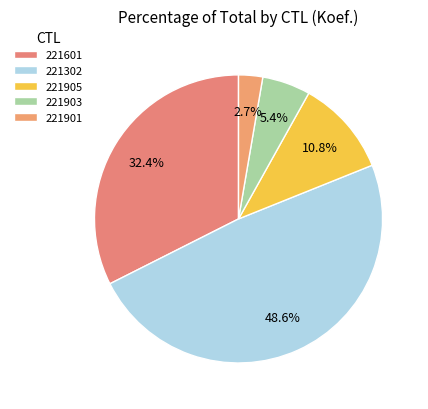

Combined, do 221901 and 221601 account for over 50%?

No